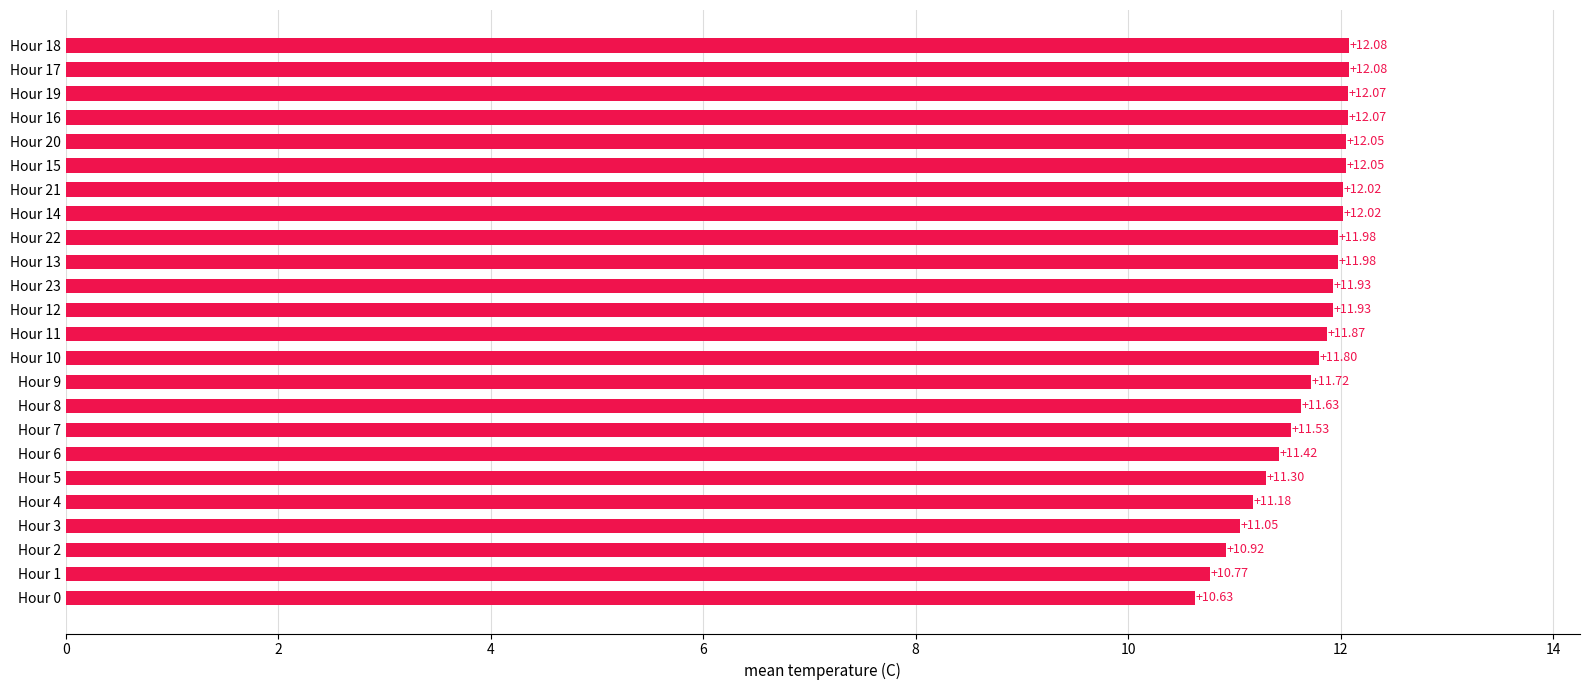

What is the change in value from Hour 7 to Hour 0?

-0.9